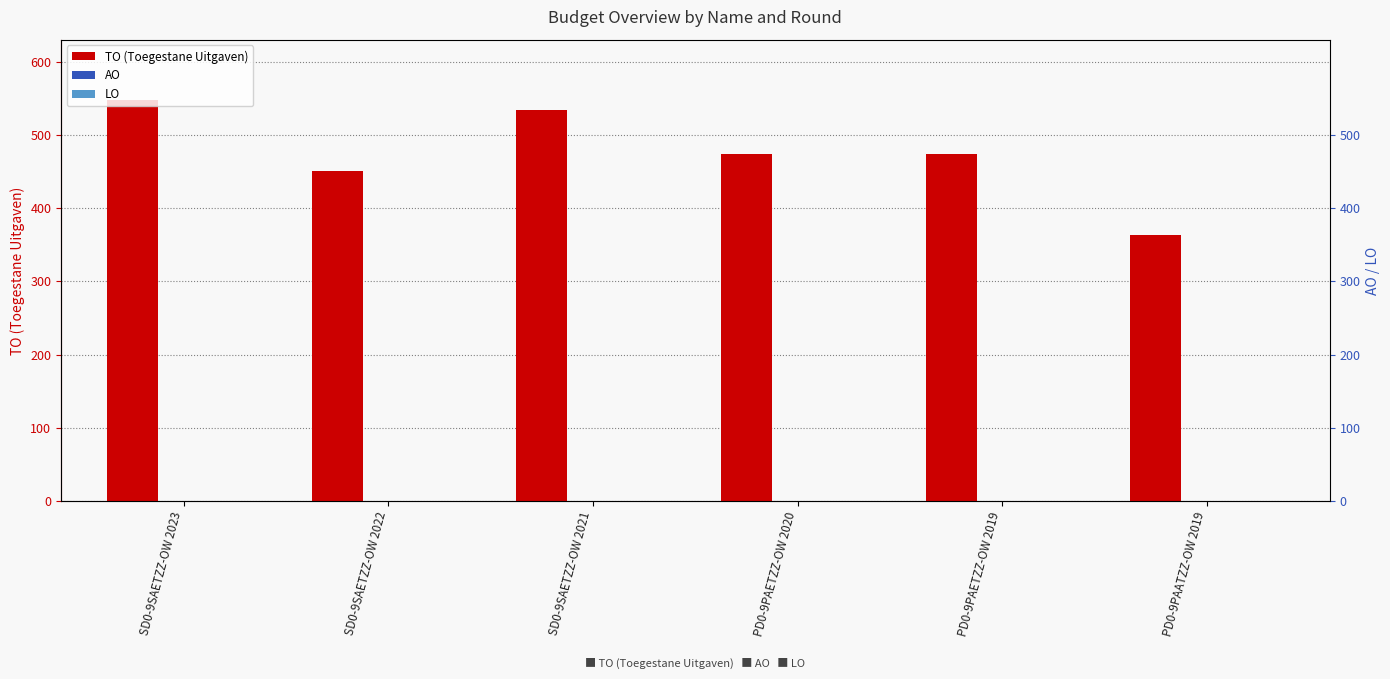

What are all the series names shown in the legend?

TO (Toegestane Uitgaven), AO, LO